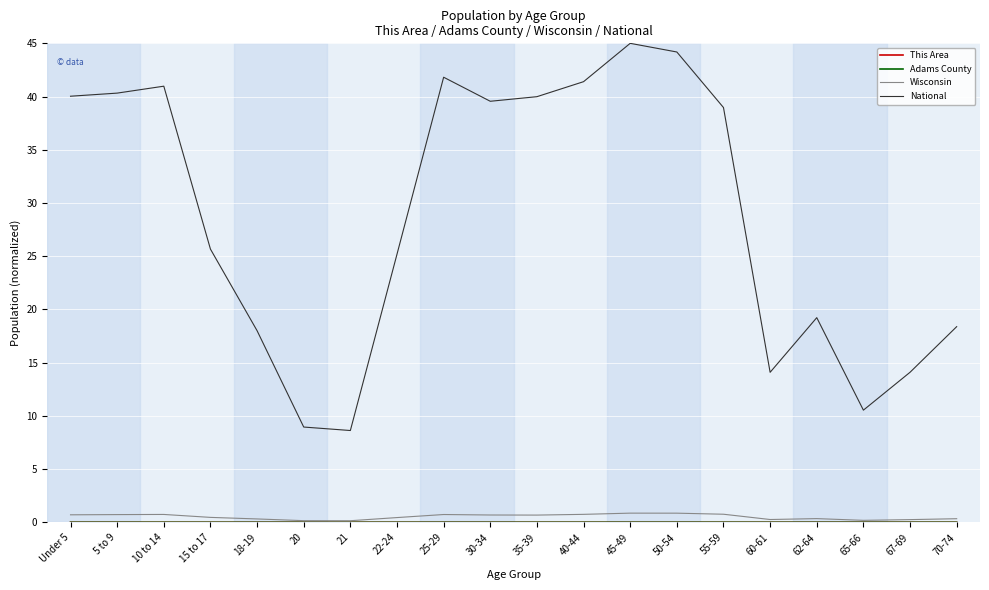

Rank the series by their maximum value, from lowest to highest.

This Area, Adams County, Wisconsin, National